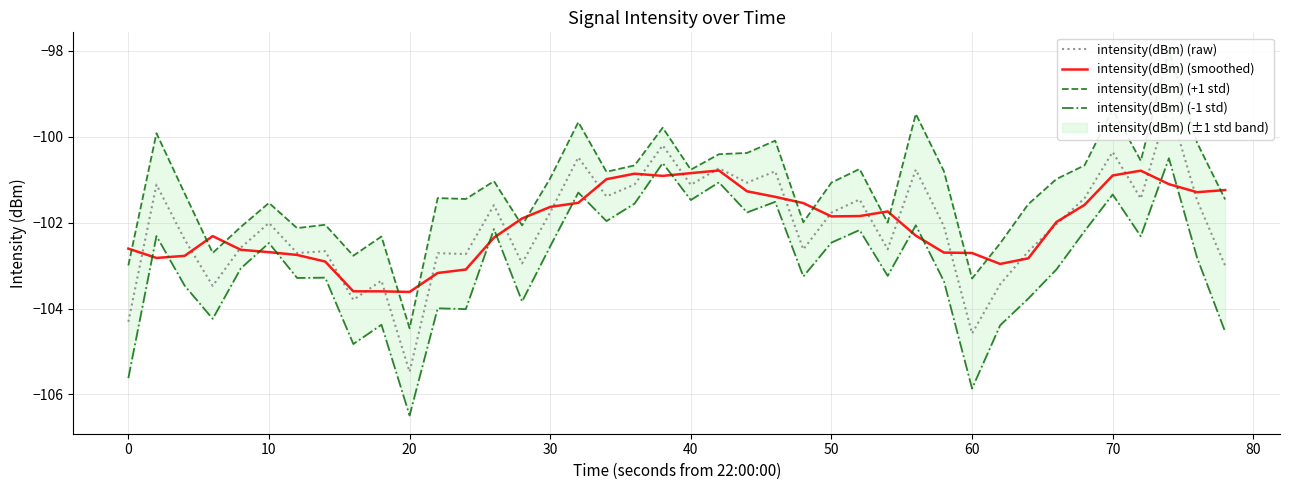

What is the highest value of the intensity(dBm) (smoothed) series?

-100.8